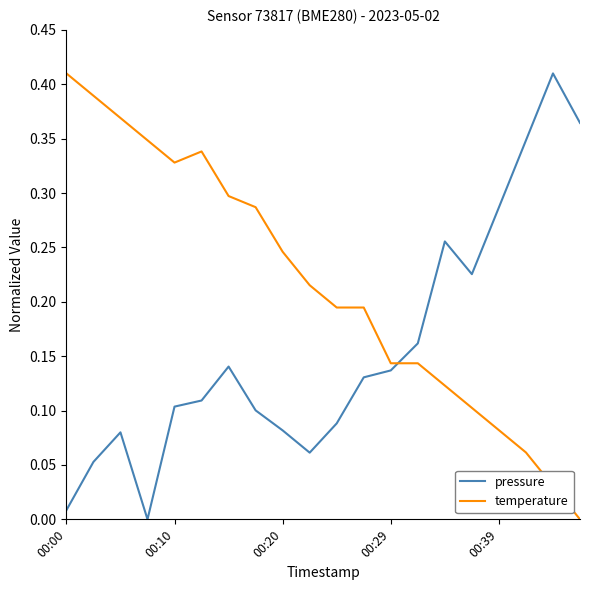

After their last crossing, which series has the higher values: pressure or temperature?

pressure